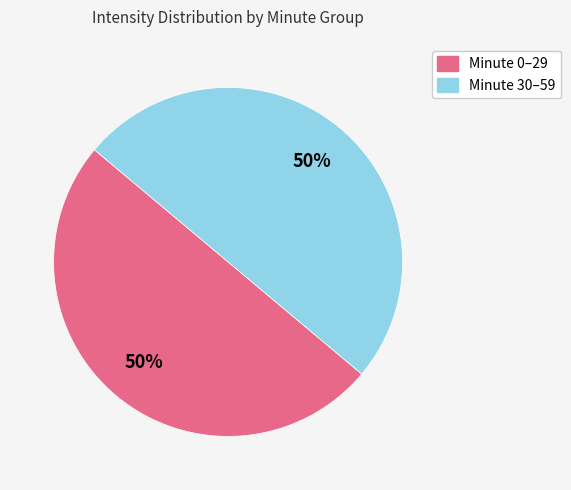

How many segments does this pie chart have?

2